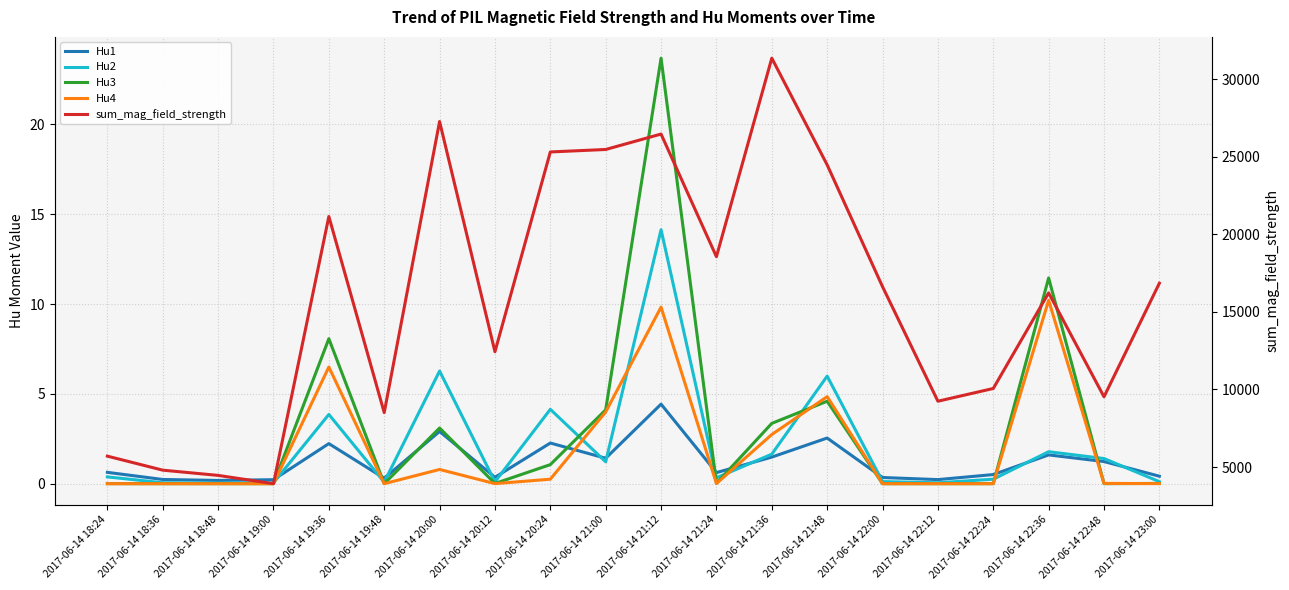

At which label does sum_mag_field_strength reach its peak?

2017-06-14 21:36